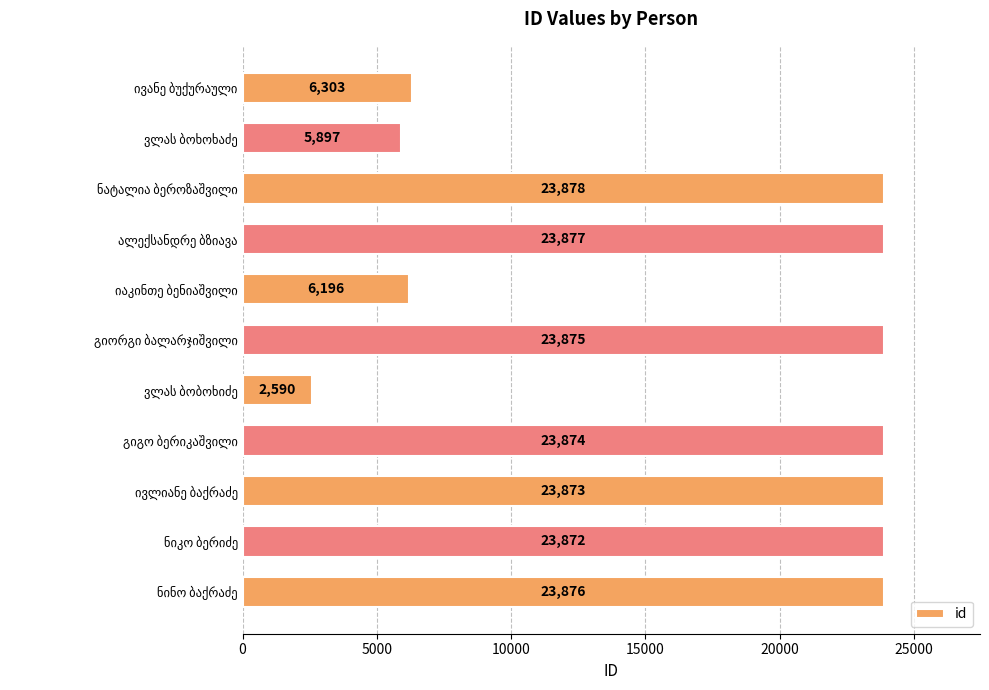

What is the difference between the second highest and second lowest values?

17980